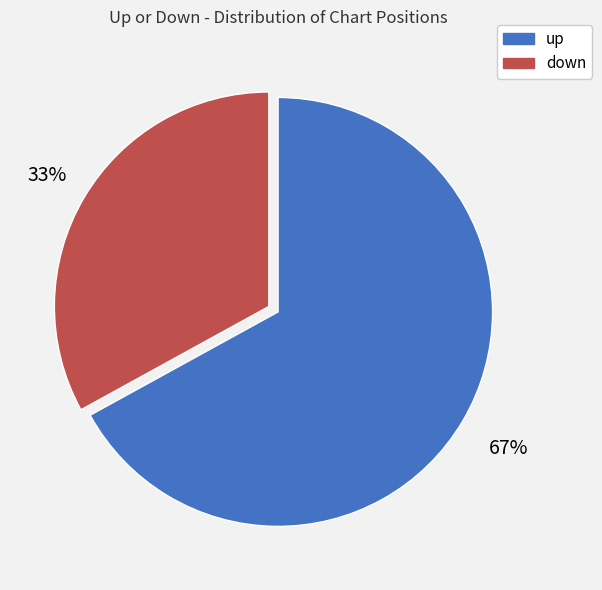

To the nearest percent, what is the difference between the down and up slice percentages?

34%